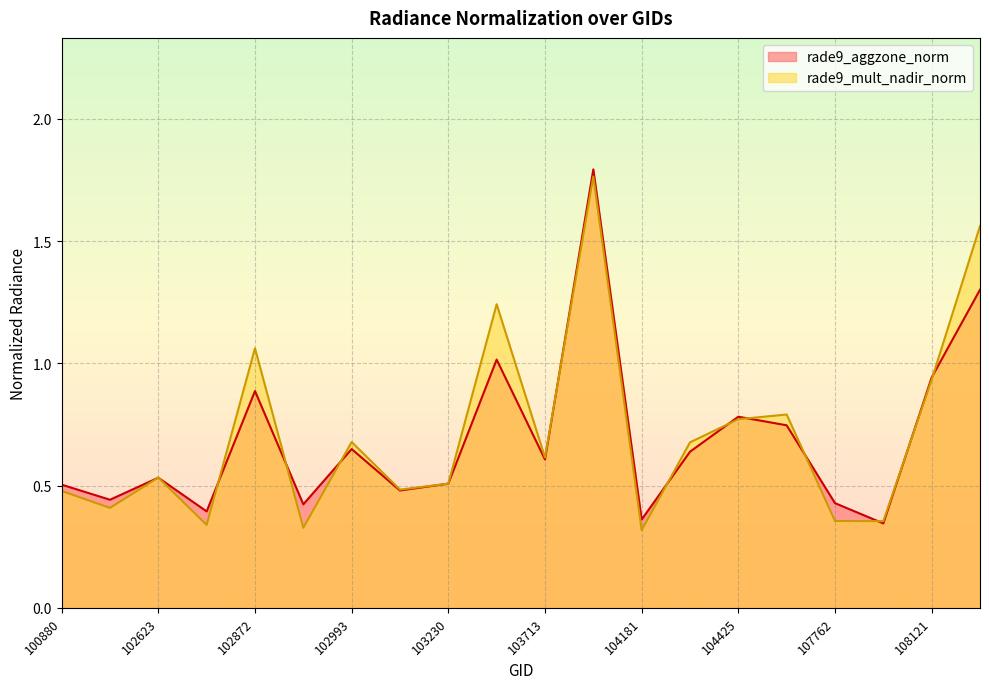

At which label is rade9_aggzone_norm closest to 1?

103587